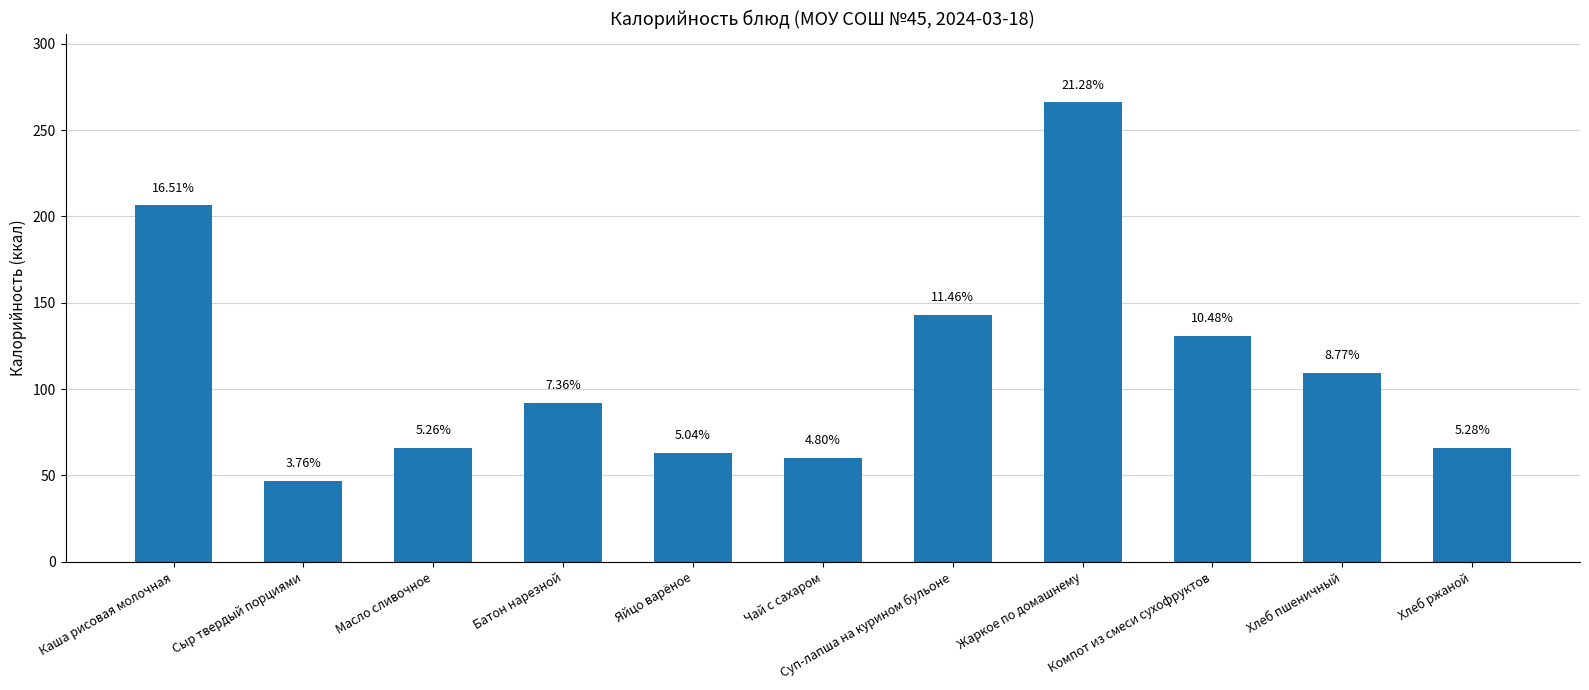

How many bars are there in total?

11